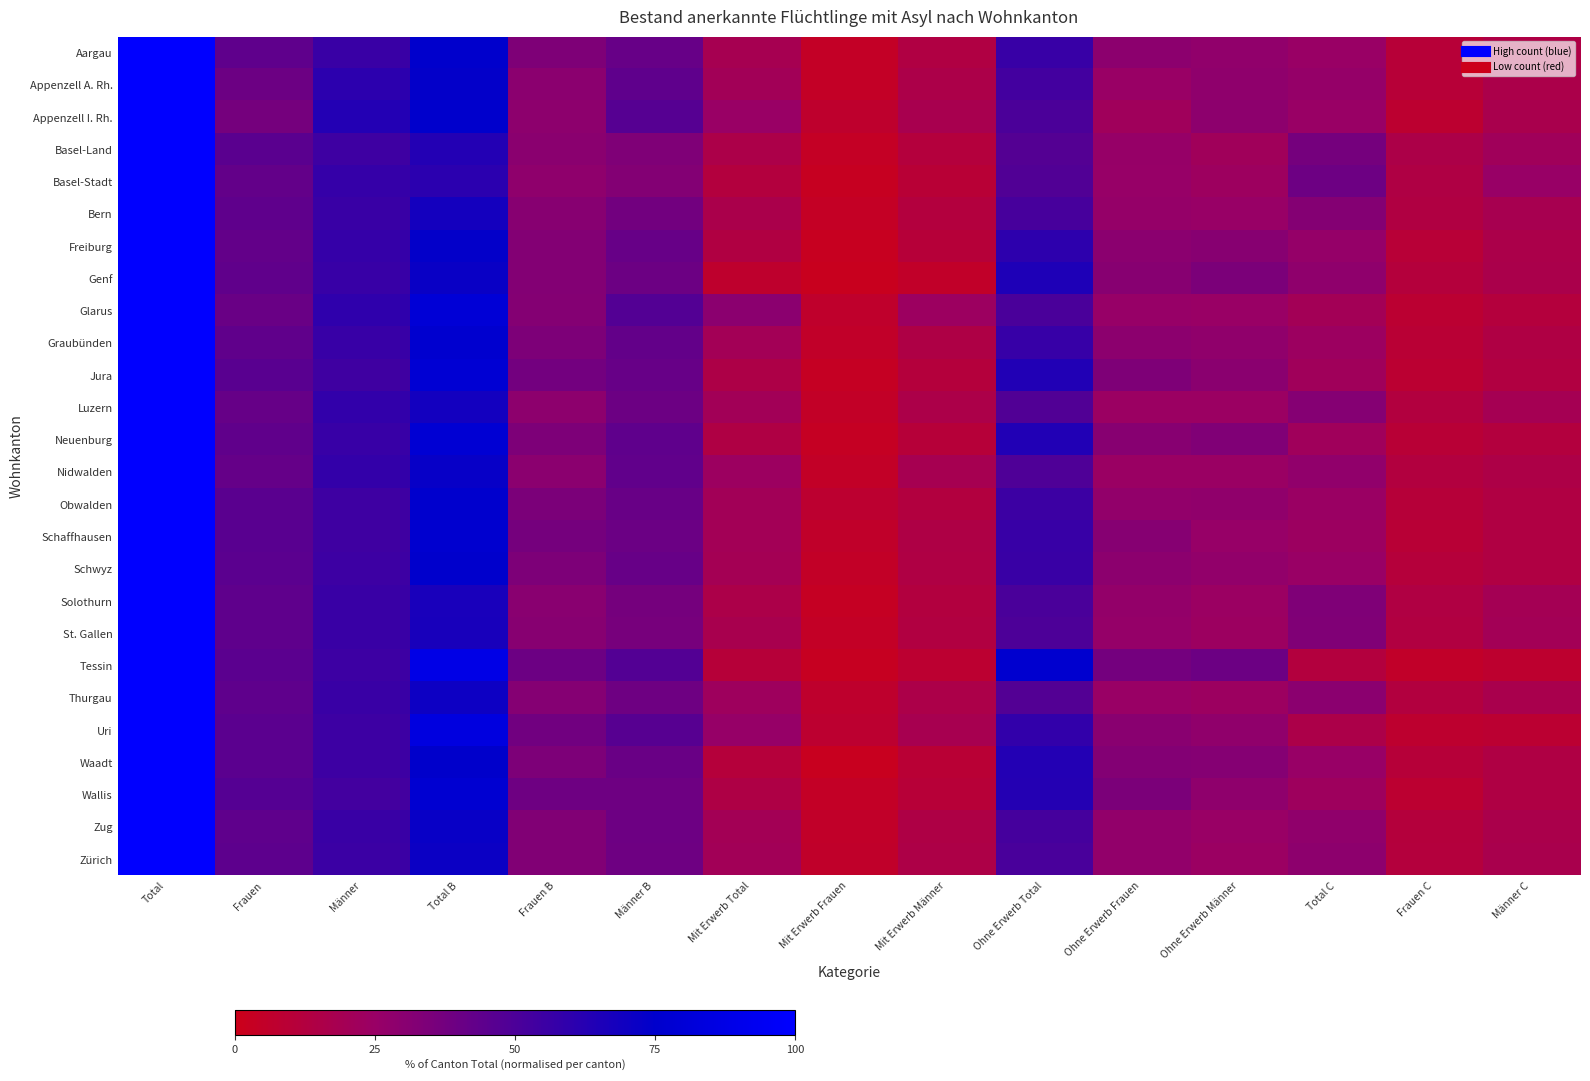

At how many categories does at least one series exceed 46?

6